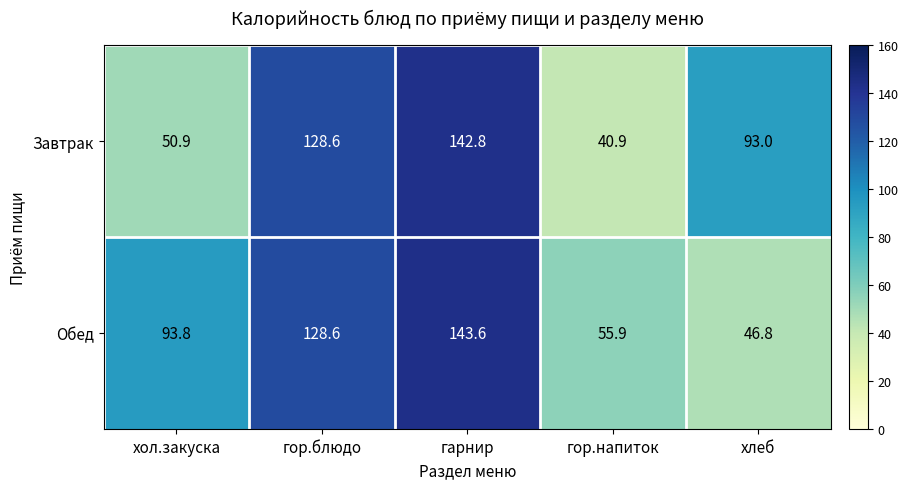

At which label does Завтрак reach its minimum?

гор.напиток